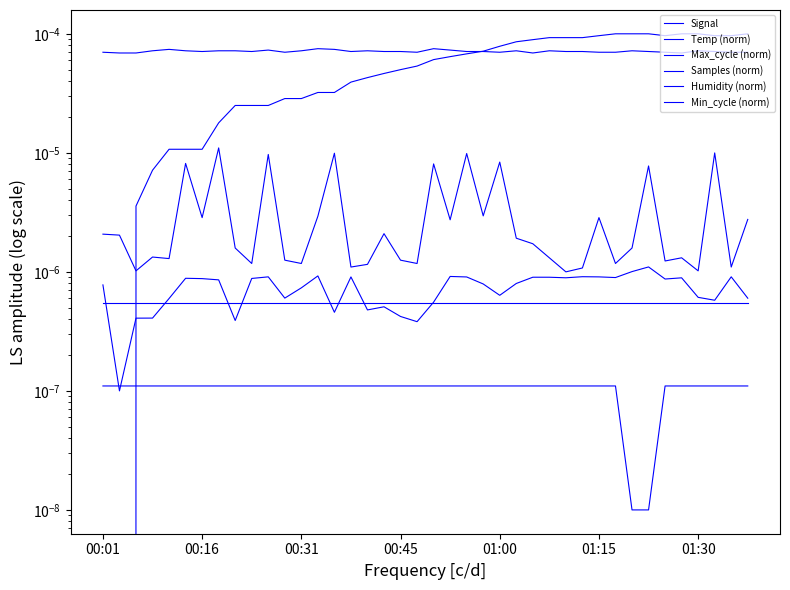

At which label is Signal closest to 0?

00:16